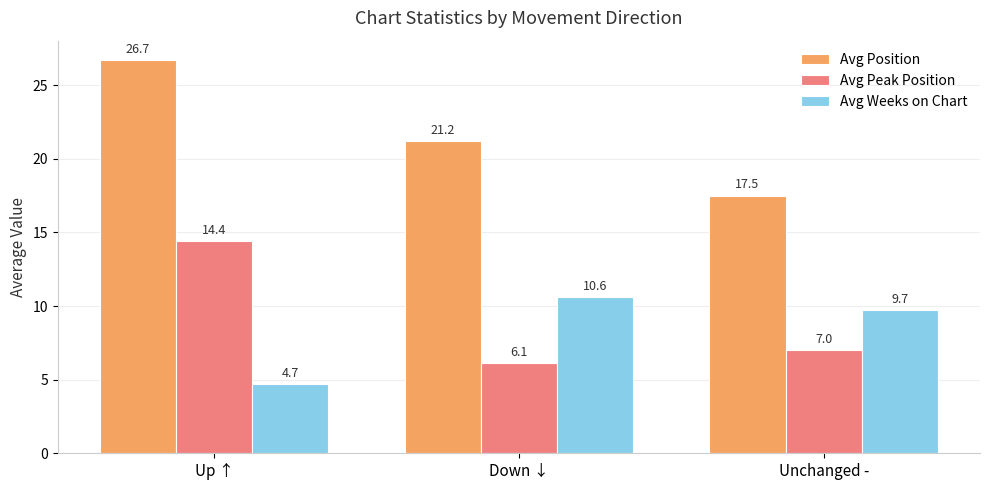

What is the minimum value for Avg Weeks on Chart?

4.7